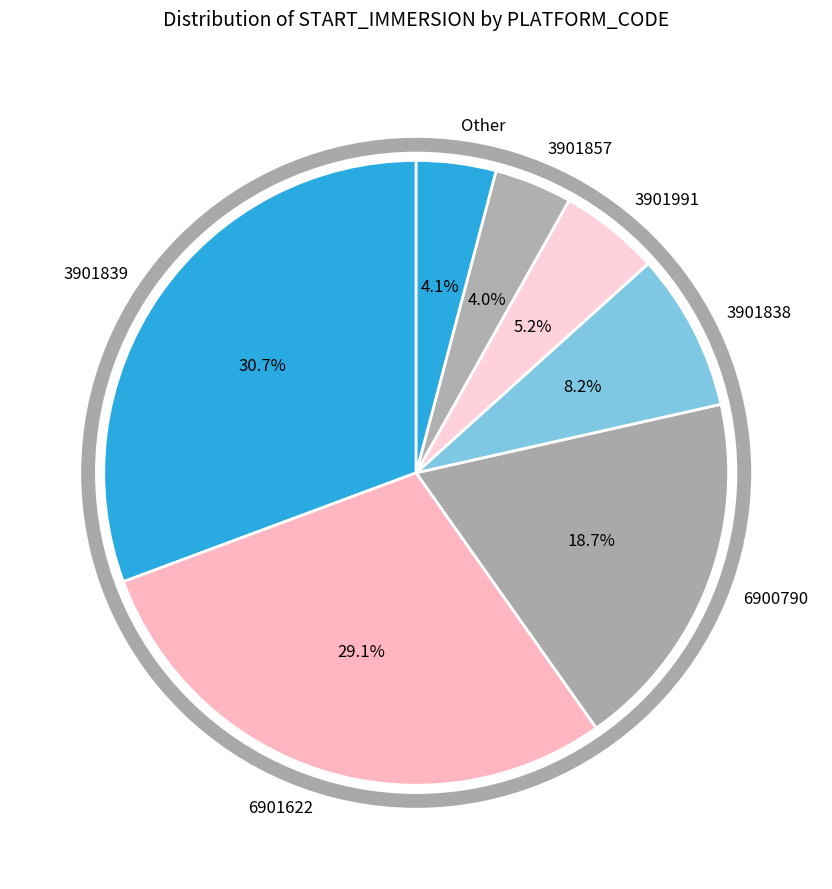

Which category has the biggest portion of the pie?

3901839